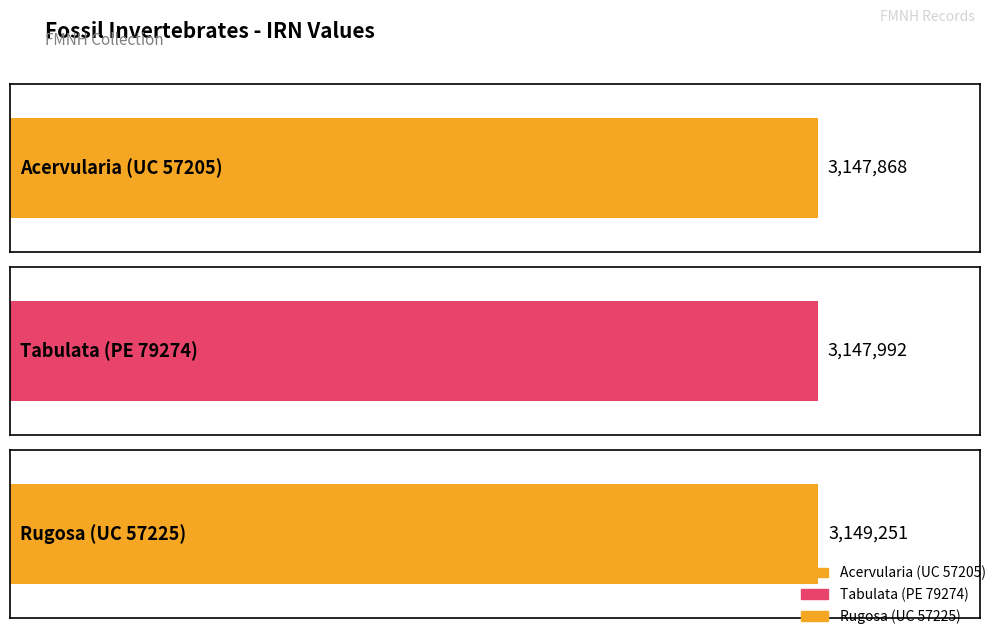

What is the average value?

3148370